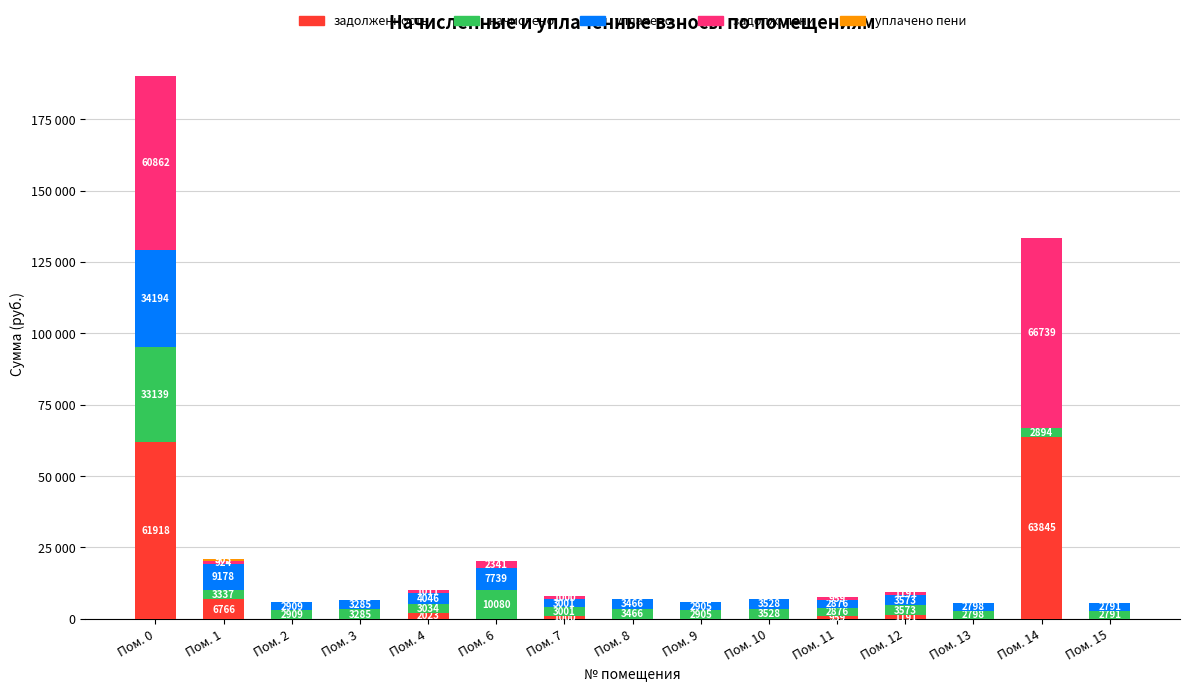

Are the bars grouped side by side (vs. stacked)?

No